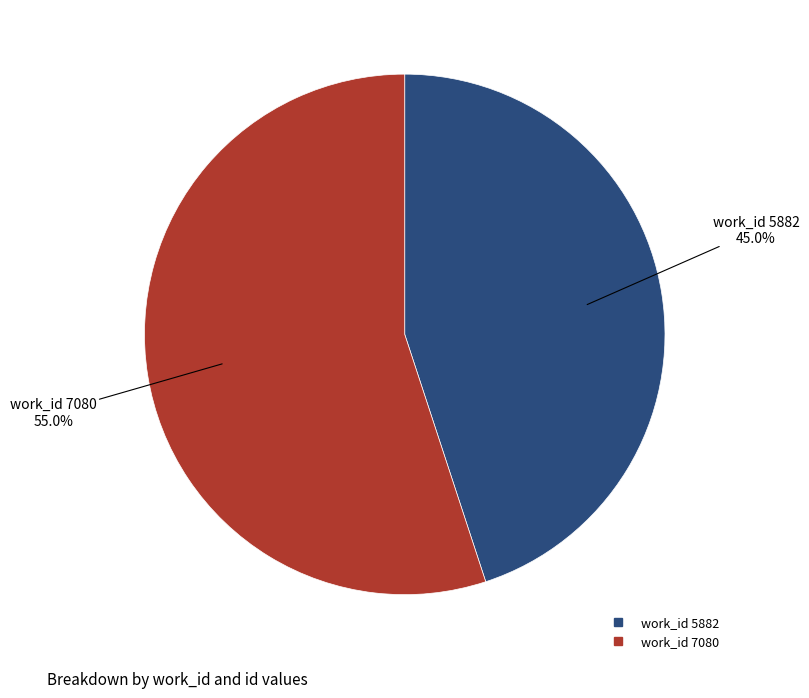

Is there any slice that represents more than half of the pie?

Yes